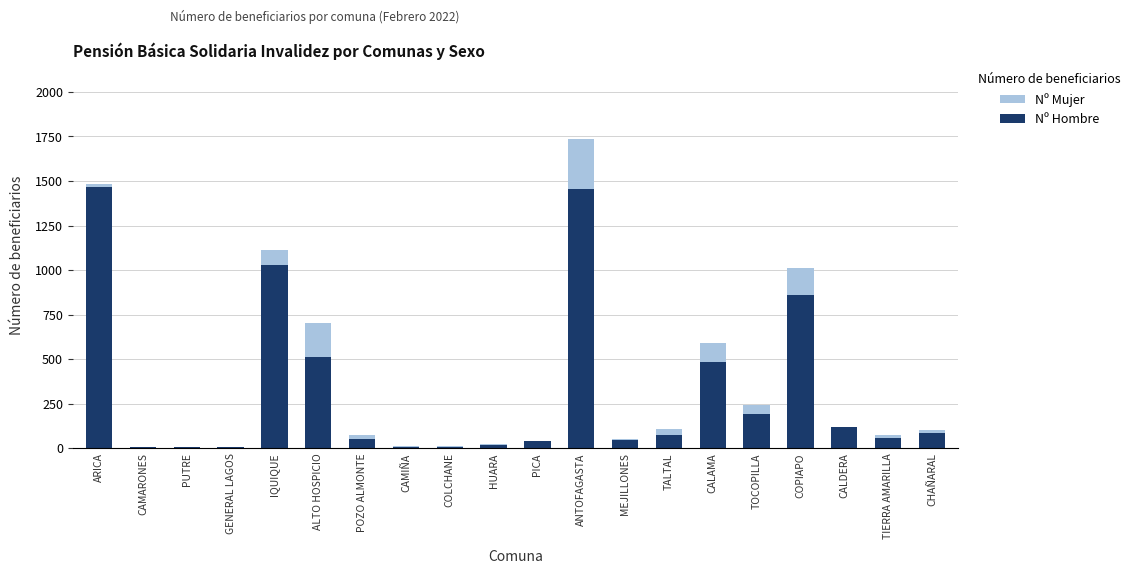

What is the difference between the Nº Hombre values at HUARA and TALTAL?

60